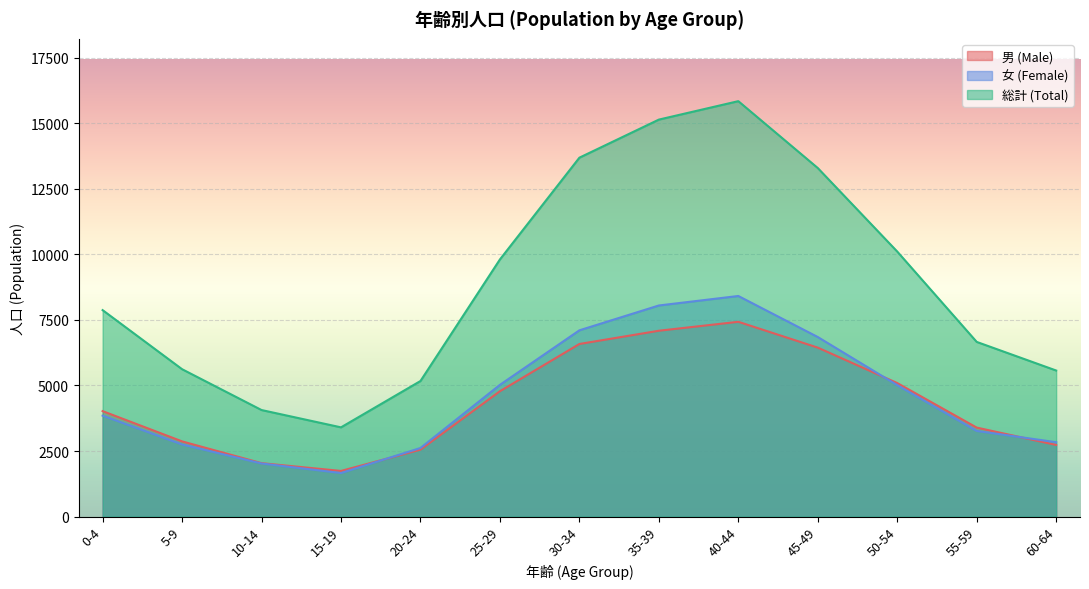

What is the value of the 女 (Female) point at the 6th from the left?

5025